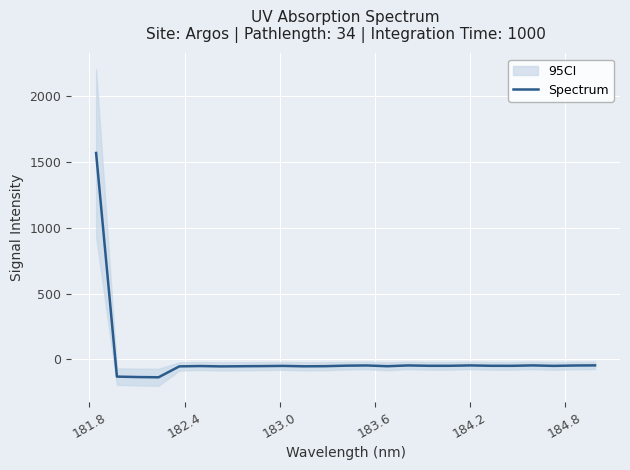

What is the lowest value of the Spectrum series?

-136.1